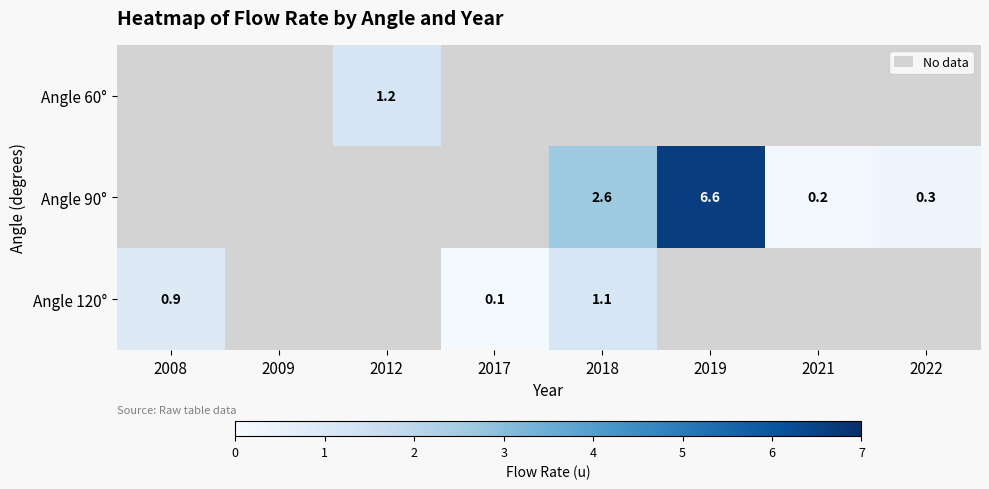

The Angle 90° series shows 6.6 at 2019. True or false?

True